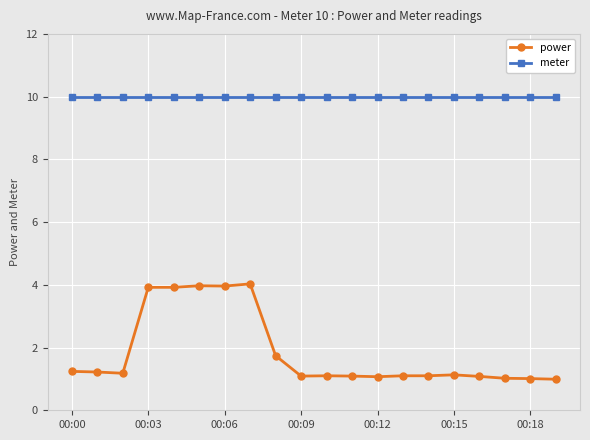

Which series has the largest total across all categories?

meter